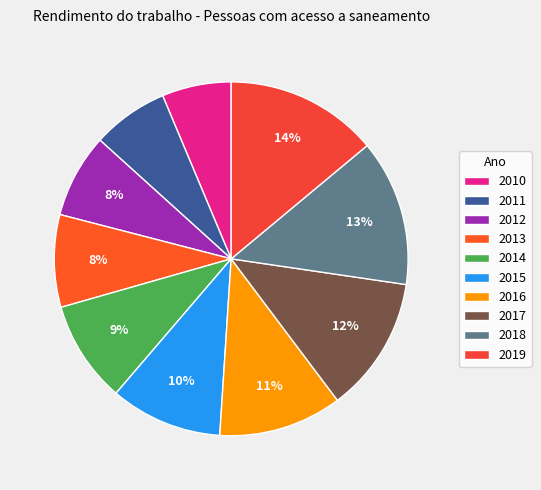

What percentage is the 2014 slice, to the nearest percent?

9%